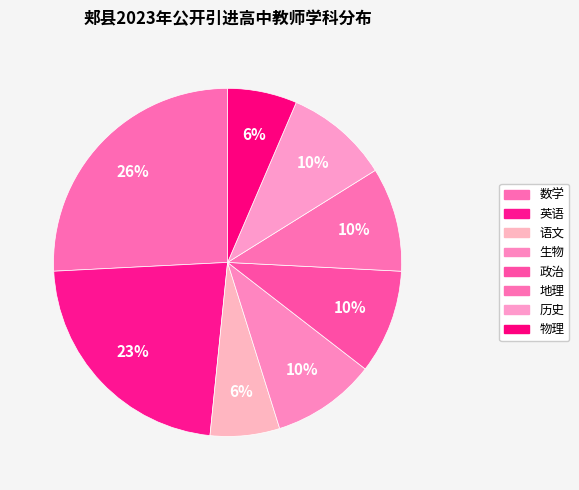

Is 政治 the majority of the pie?

No